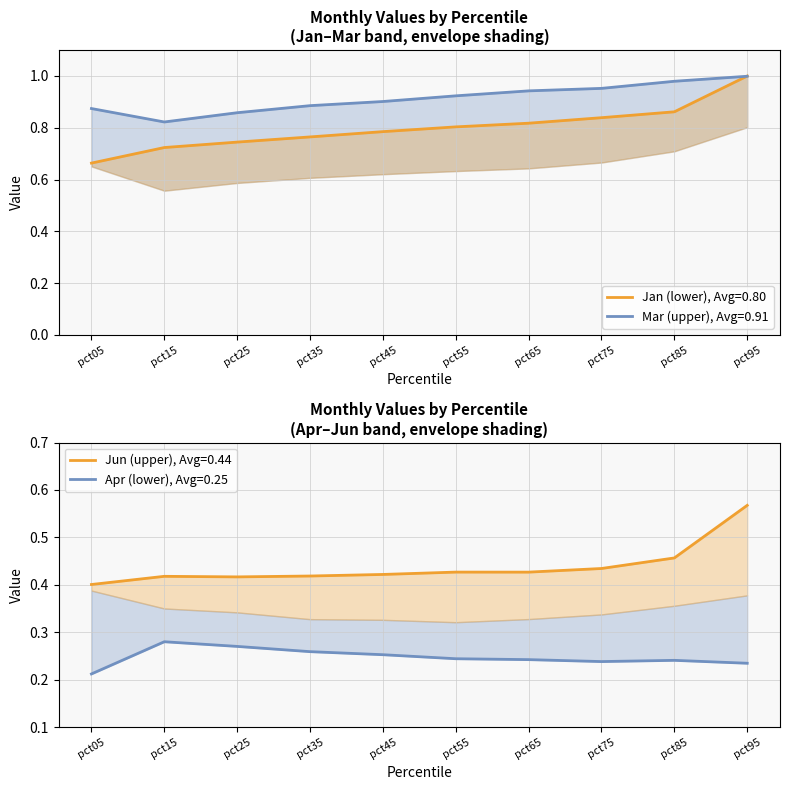

Rank the series by their maximum value, from lowest to highest.

Apr, Jun, Mar, Jan